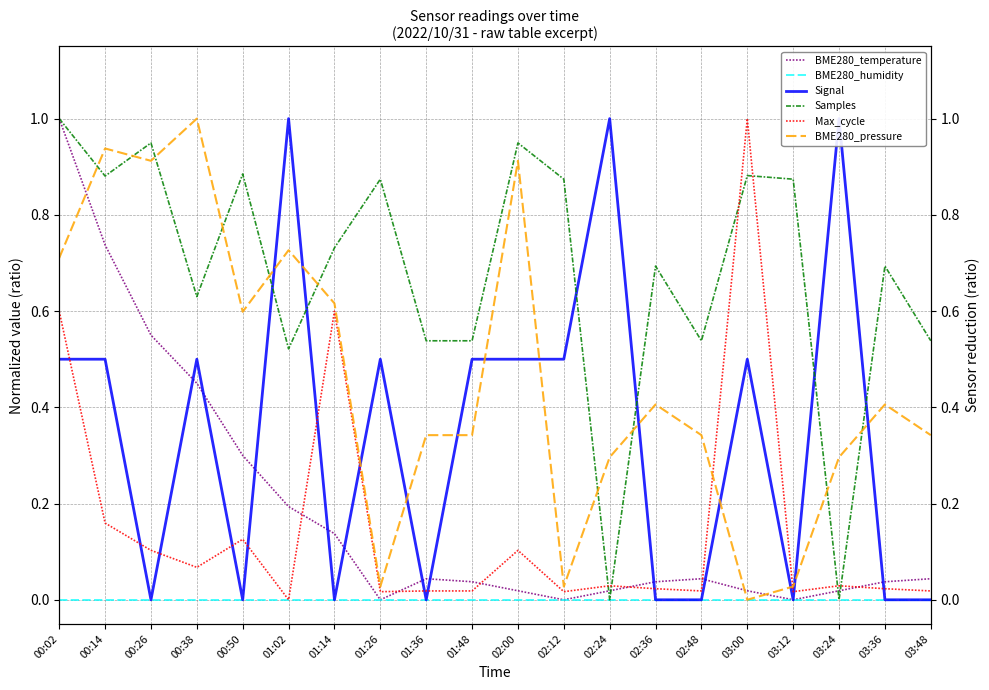

Is the value of Max_cycle at 02:24 greater than the value of Signal at 03:36?

Yes